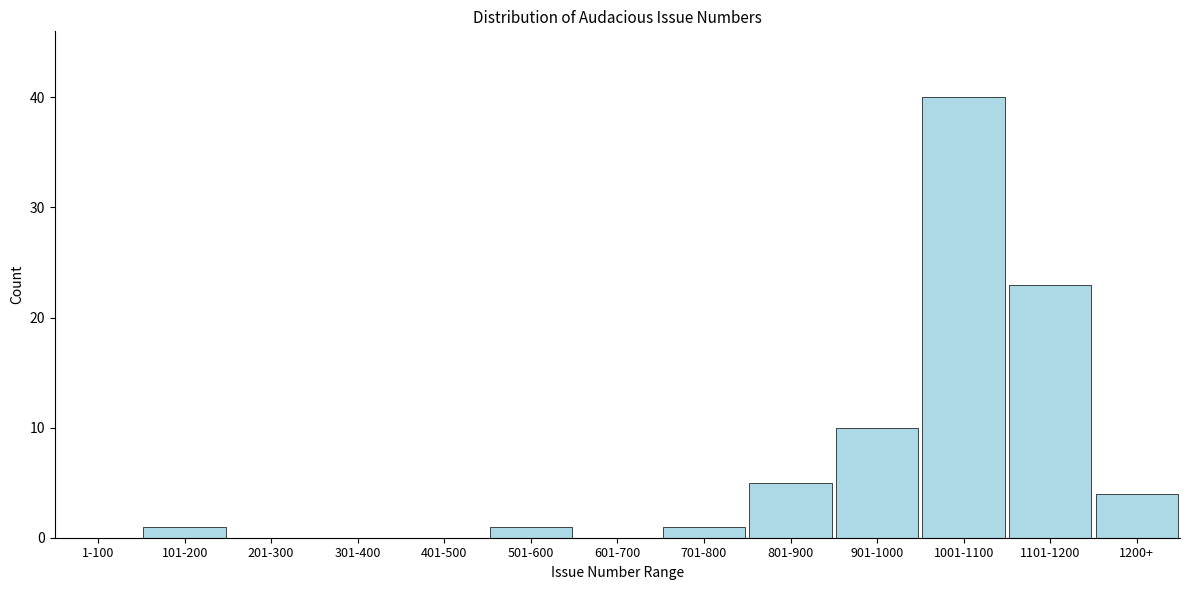

Reading left to right, what are all the values shown in this chart?

1-100=0	101-200=1	201-300=0	301-400=0	401-500=0	501-600=1	601-700=0	701-800=1	801-900=5	901-1000=10	1001-1100=40	1101-1200=23	1200+=4